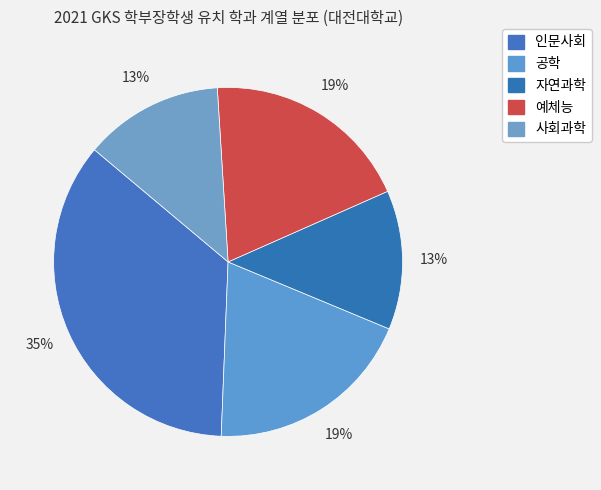

Does 공학 represent more than half of the total?

No